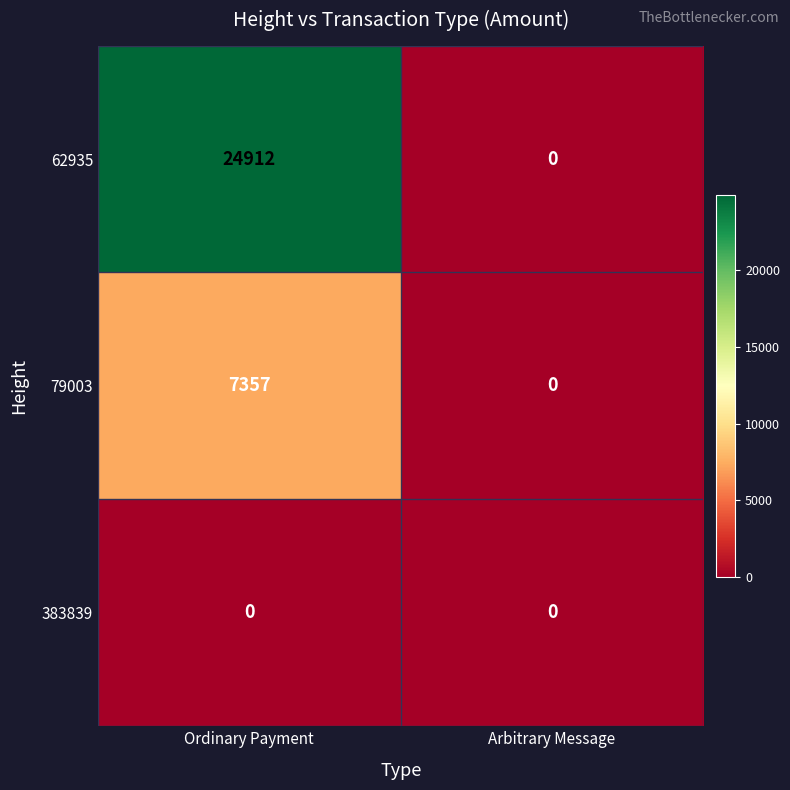

Is it true that 383839 equals 0 at Ordinary Payment?

True